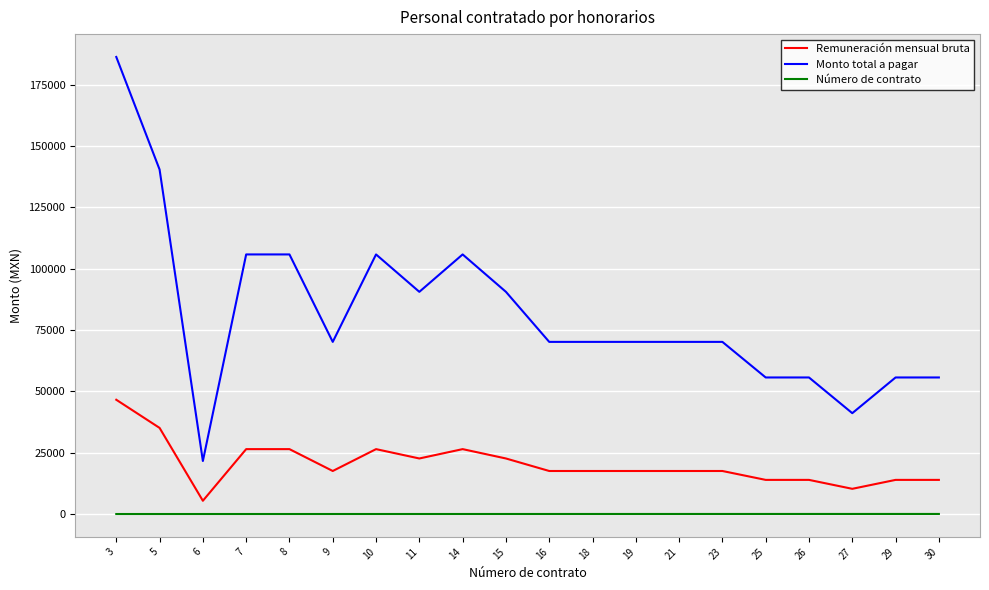

Does the chart display data point markers on the line(s)?

No